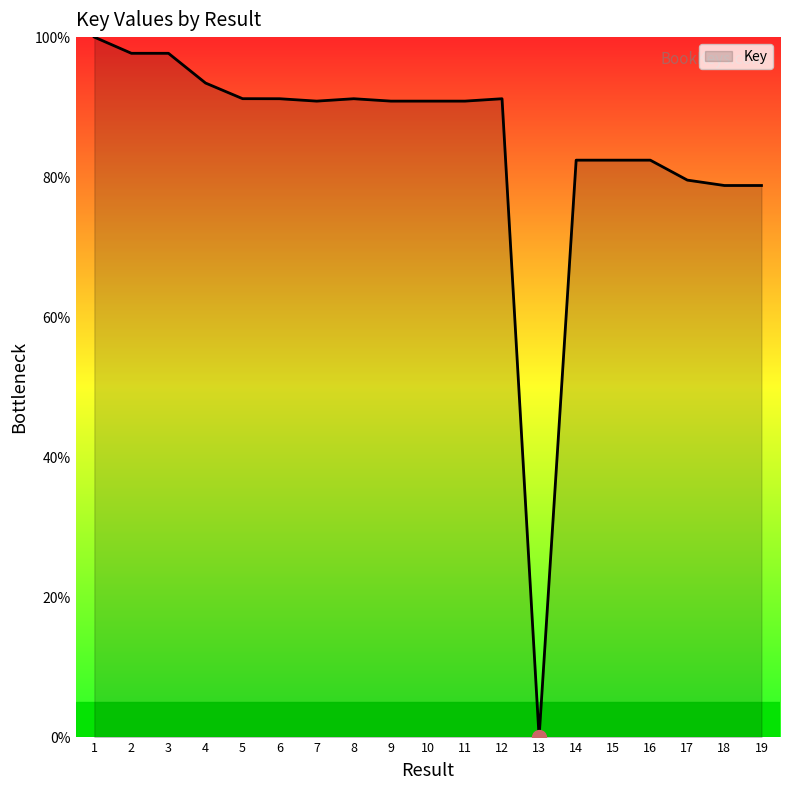

Between 16 and 9, which is larger?

9